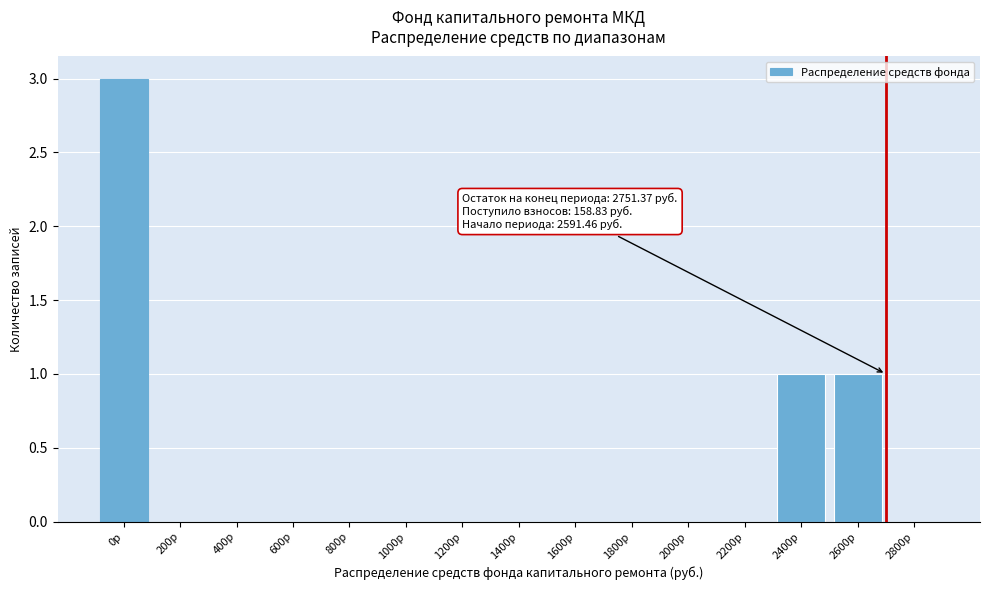

Reading right to left, extract all data points from this chart.

2800р=0	2600р=1	2400р=1	2200р=0	2000р=0	1800р=0	1600р=0	1400р=0	1200р=0	1000р=0	800р=0	600р=0	400р=0	200р=0	0р=3